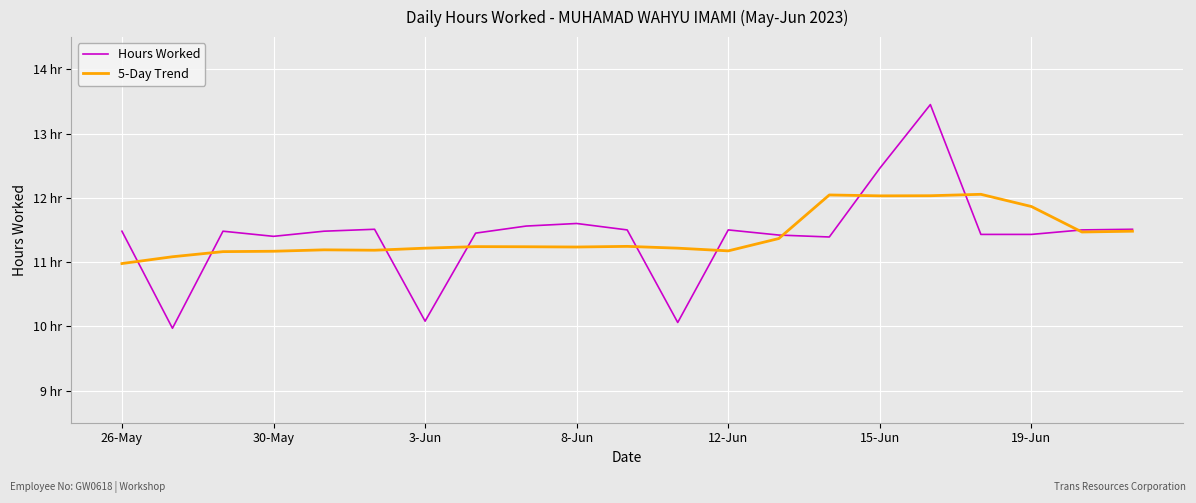

What are all the series names shown in the legend?

Hours Worked, 5-Day Trend